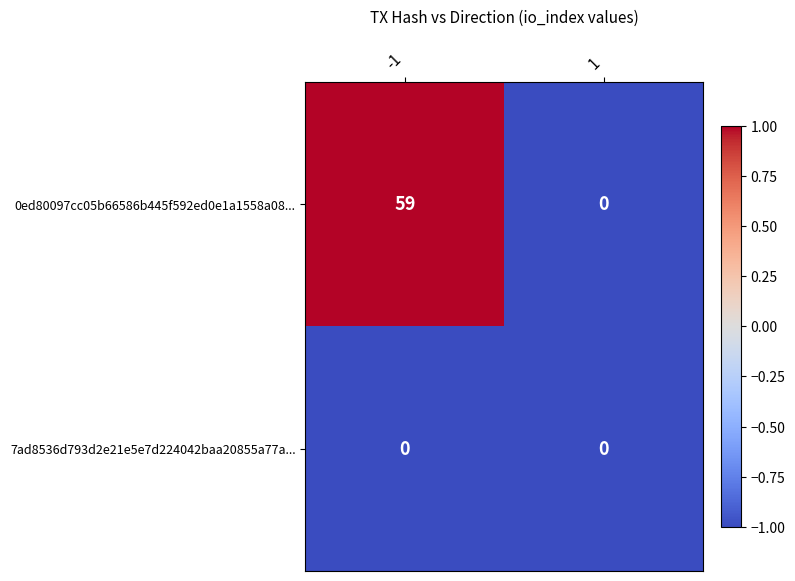

Between -1 and 1, which series saw the biggest shift?

0ed80097cc05b66586b445f592ed0e1a1558a08...